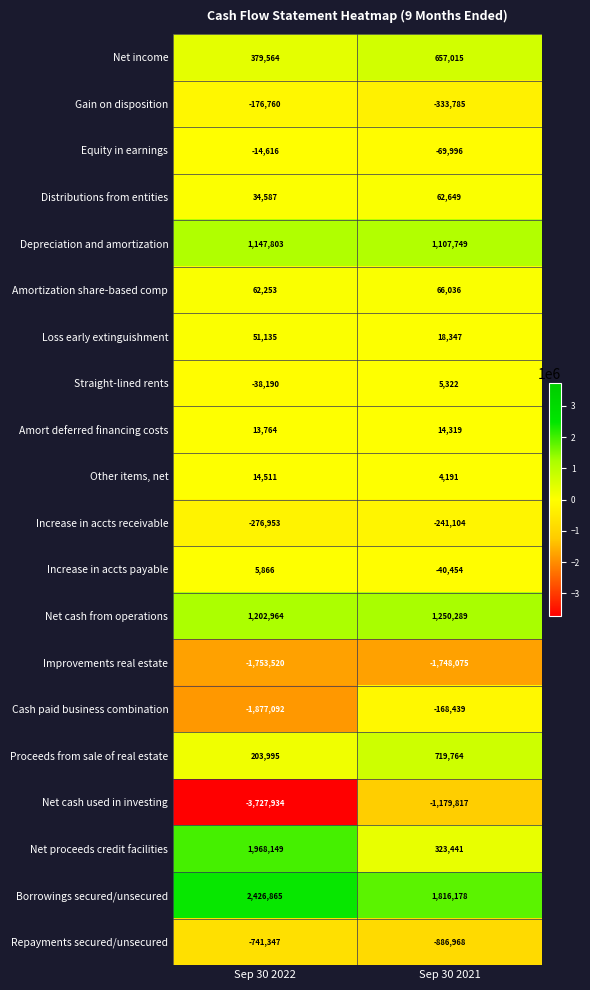

What is the maximum value for Other items, net?

14511